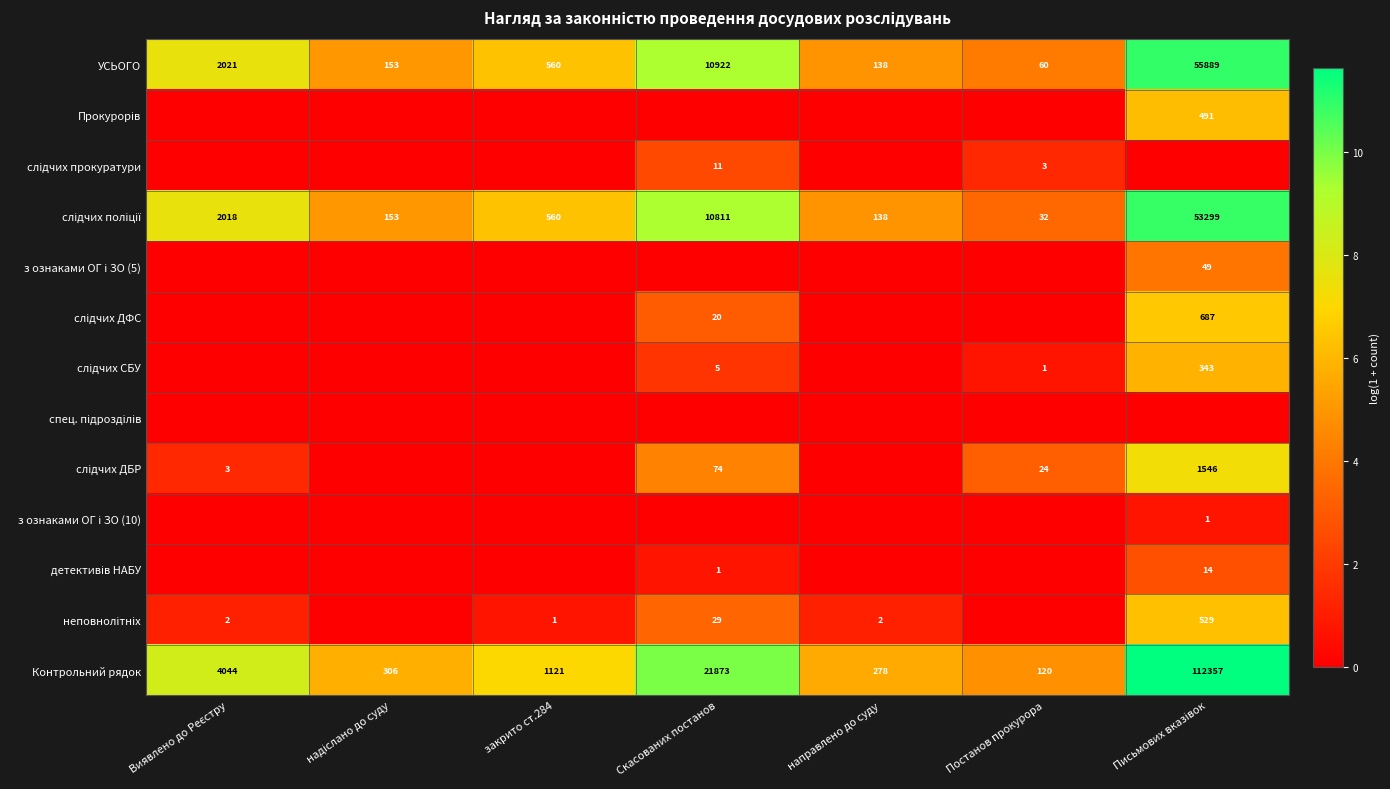

What is the difference between the maximum and minimum values in the Контрольний рядок series?

112237